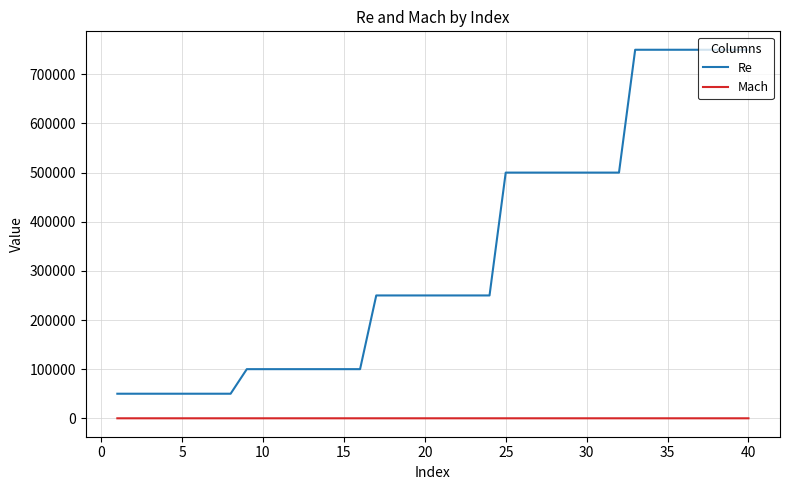

What is the minimum value for Re?

50000.0